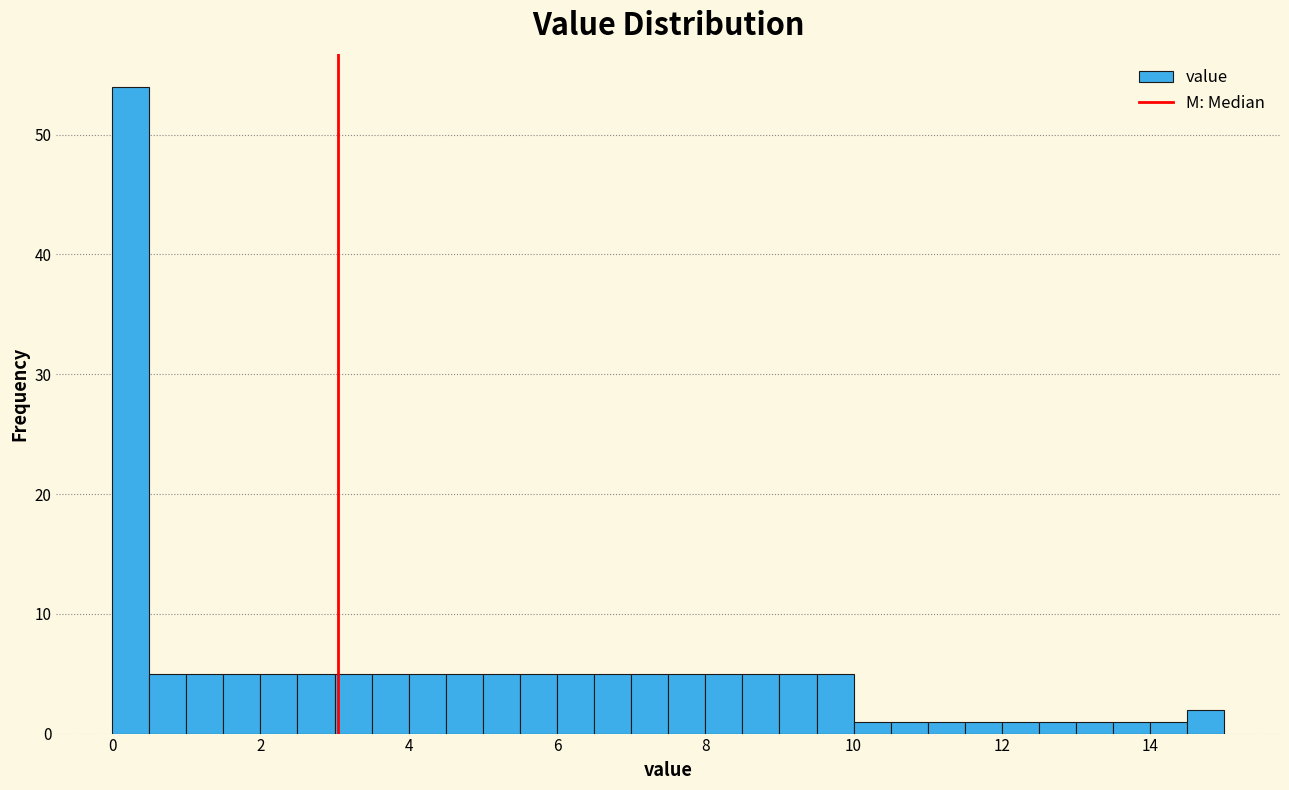

Read against the x-axis, roughly where is the centre of the tallest bar?

0.2